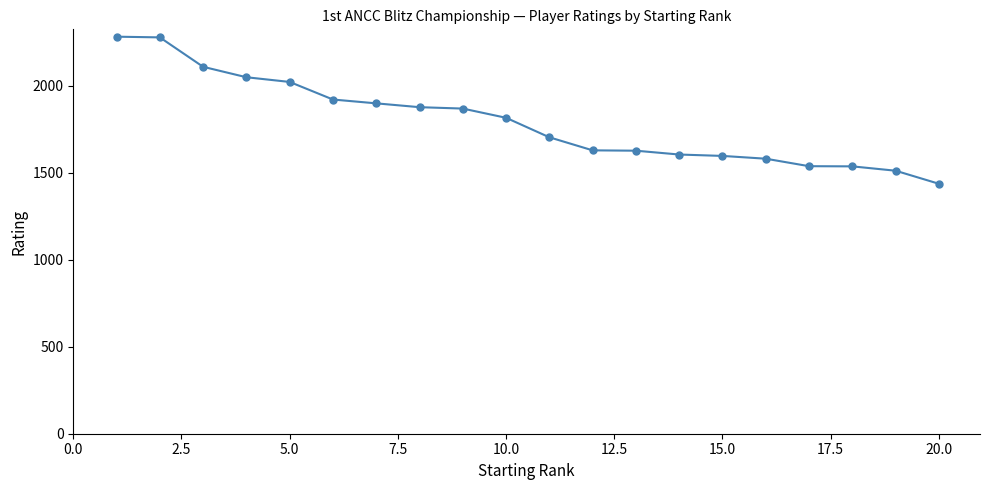

What is the sum of all values?

35869